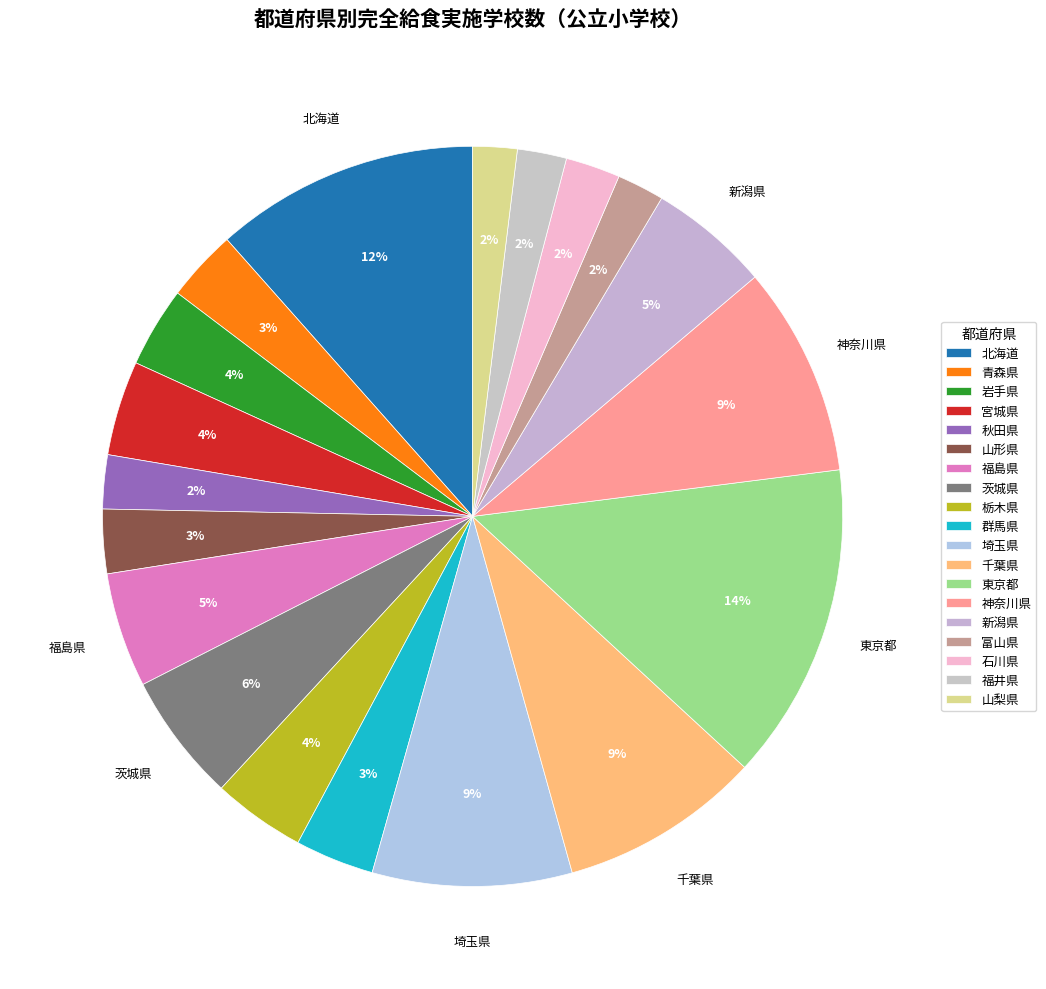

Approximately how many times larger is the value at 富山県 compared to 千葉県?

0.2